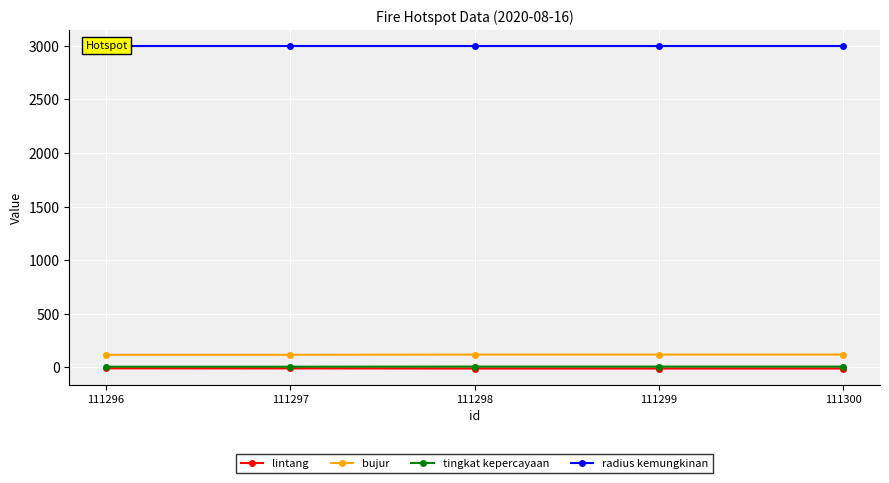

True or false: lintang has a value of -10.0 at 111299.

True